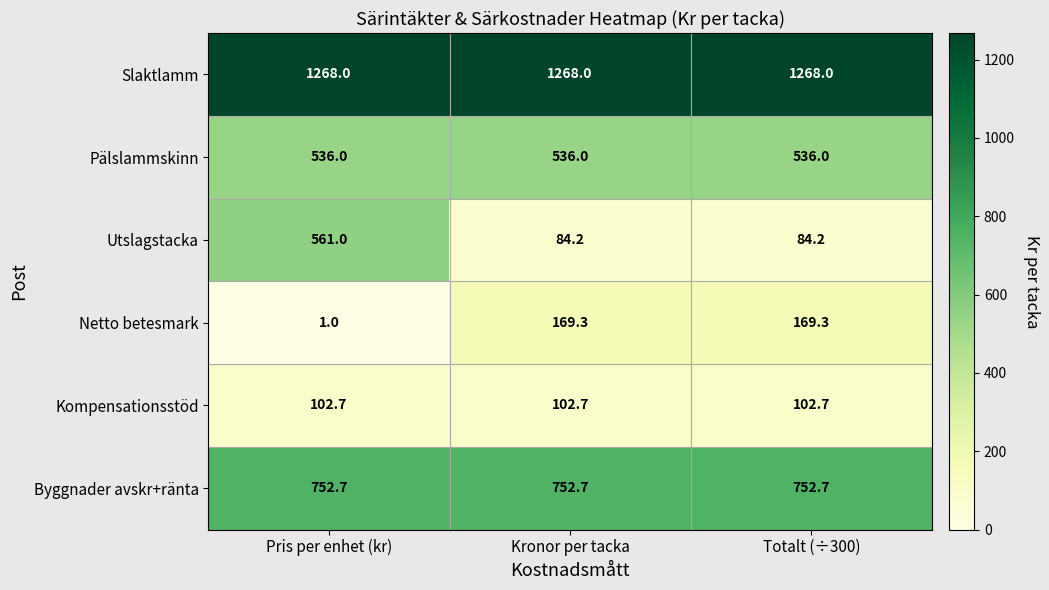

Between Pris per enhet (kr) and Totalt (÷300), which series saw the biggest shift?

Utslagstacka